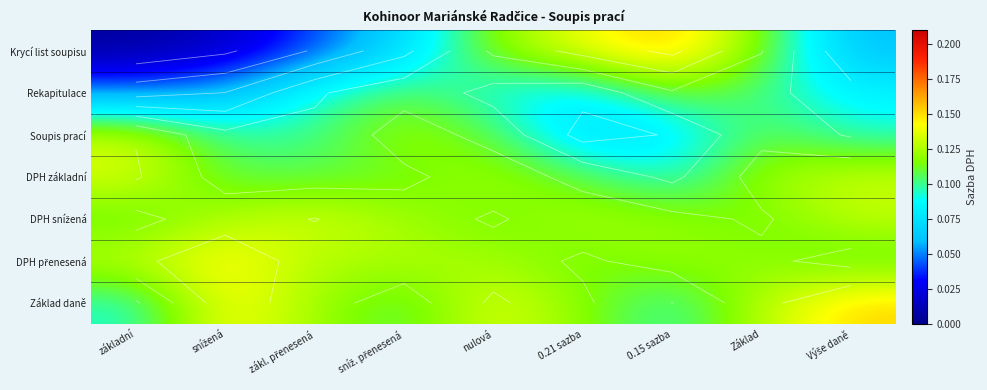

What is the sum of the Soupis prací values at Základ and Výše daně?

0.2